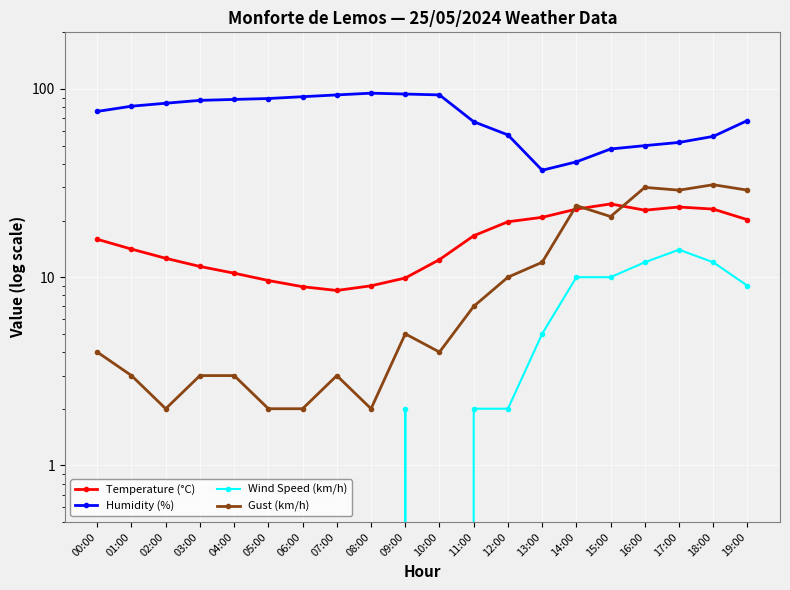

True or false: Humidity (%) has a value of 100.0 at 00:00.

False